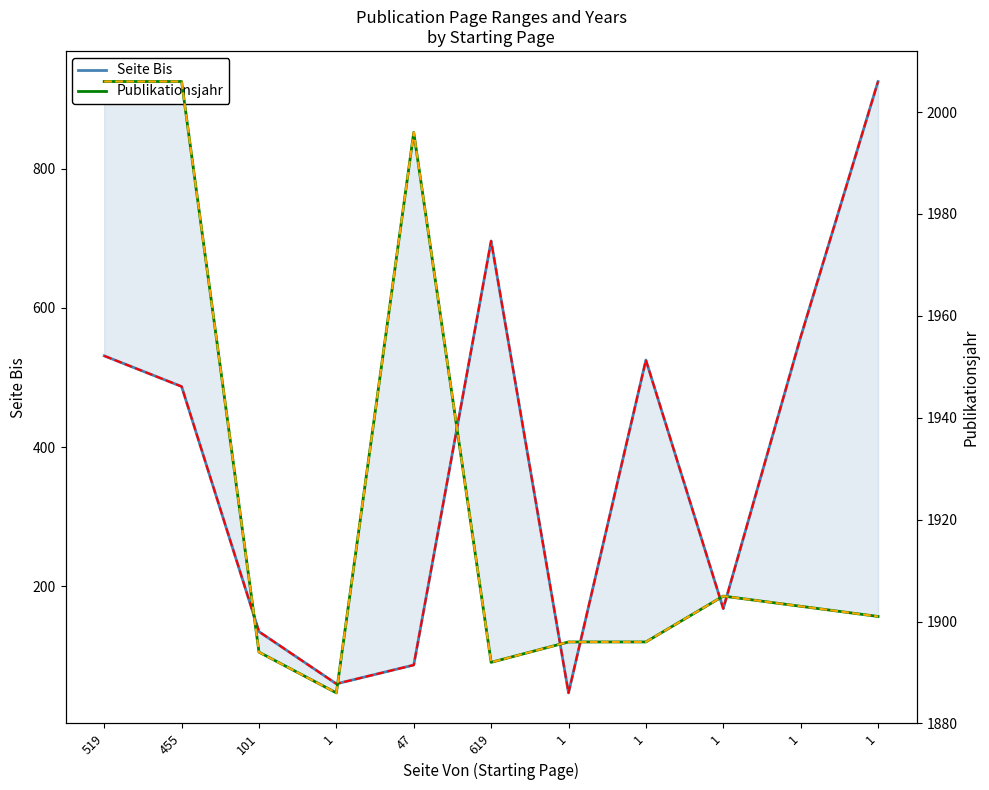

Which series has the largest total across all categories?

Publikationsjahr